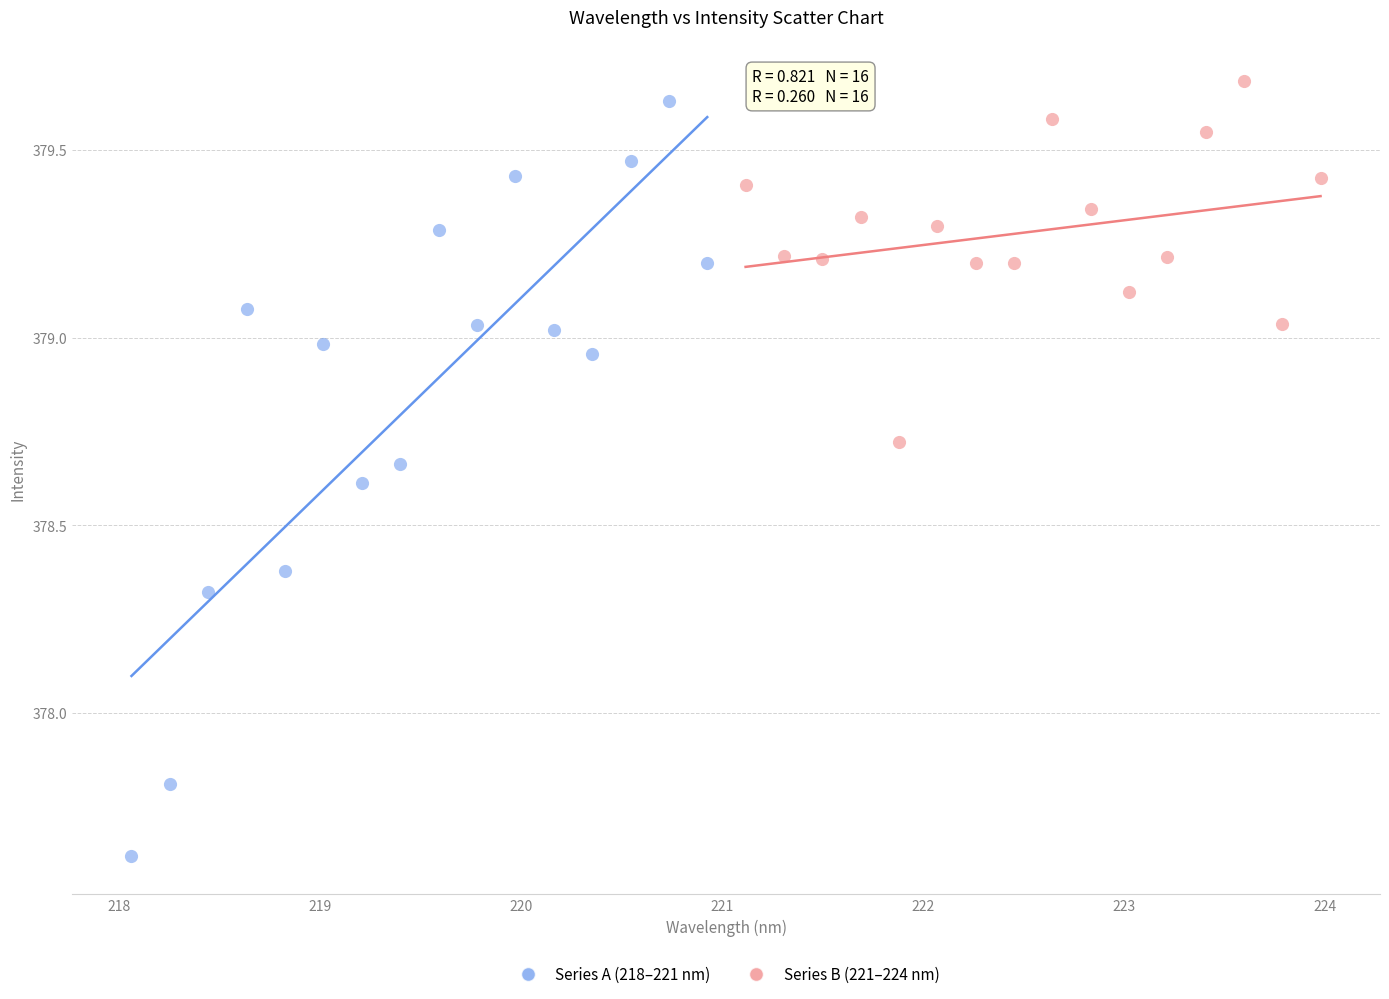

What are all the series names shown in the legend?

Series A (218–221 nm), Series B (221–224 nm)